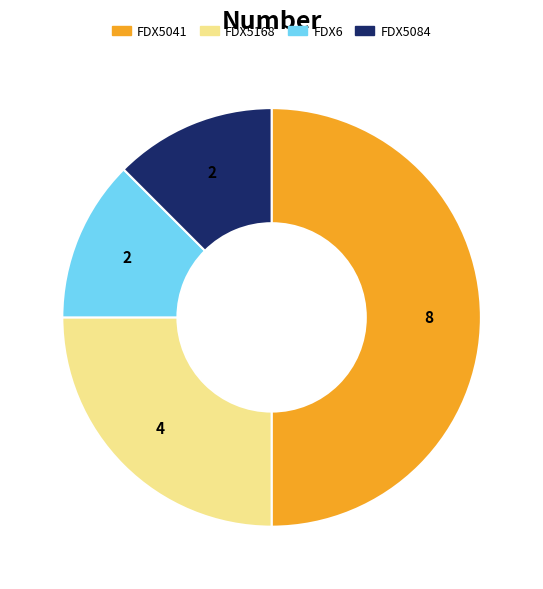

What is the largest slice in the pie chart?

FDX5041